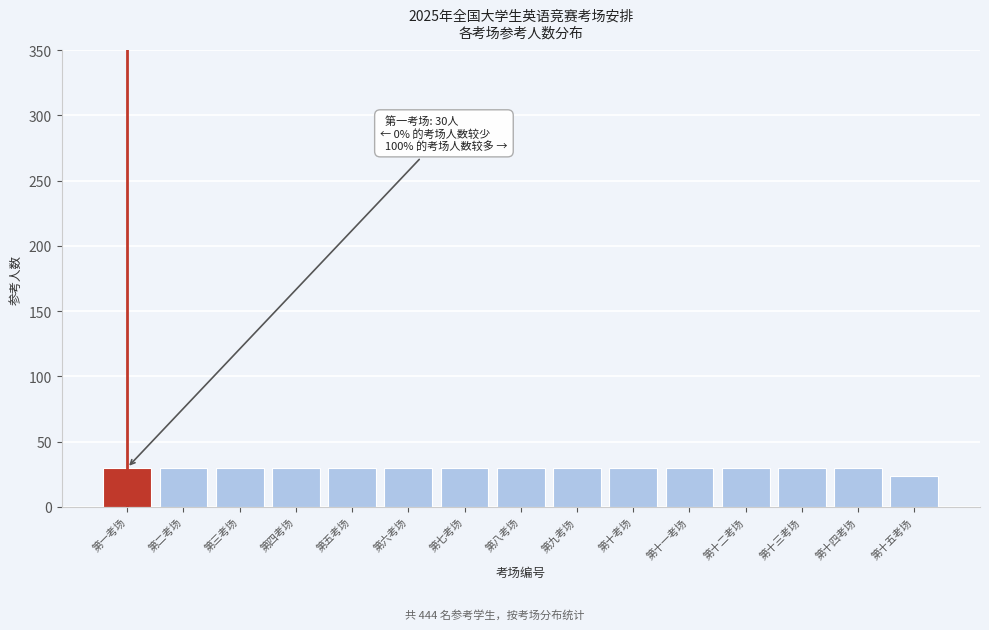

Reading left to right, what are all the values shown in this chart?

30	30	30	30	30	30	30	30	30	30	30	30	30	30	24